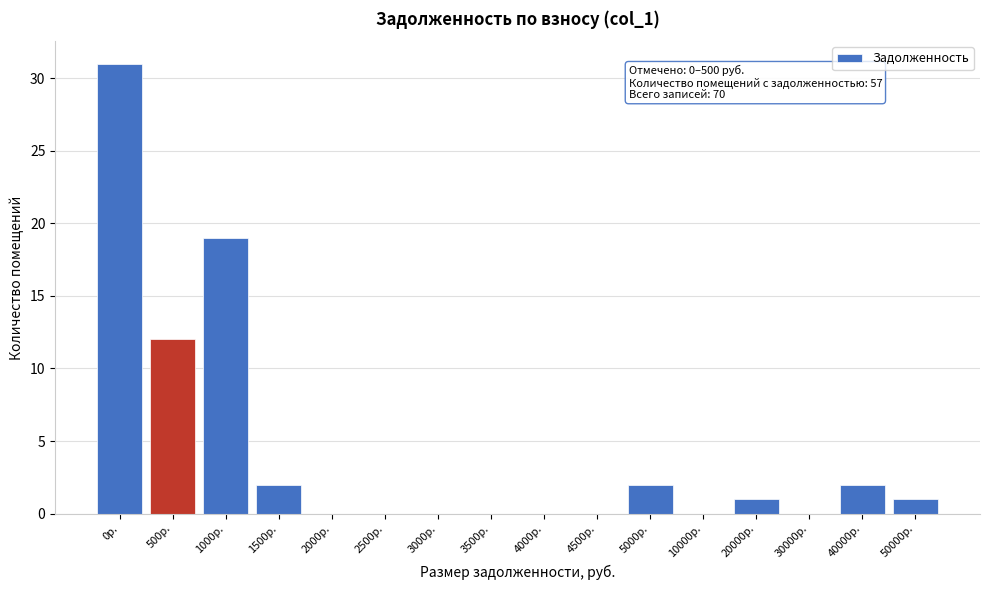

Reading right to left, list all the values displayed in this chart.

50000р.=1	40000р.=2	30000р.=0	20000р.=1	10000р.=0	5000р.=2	4500р.=0	4000р.=0	3500р.=0	3000р.=0	2500р.=0	2000р.=0	1500р.=2	1000р.=19	500р.=12	0р.=31